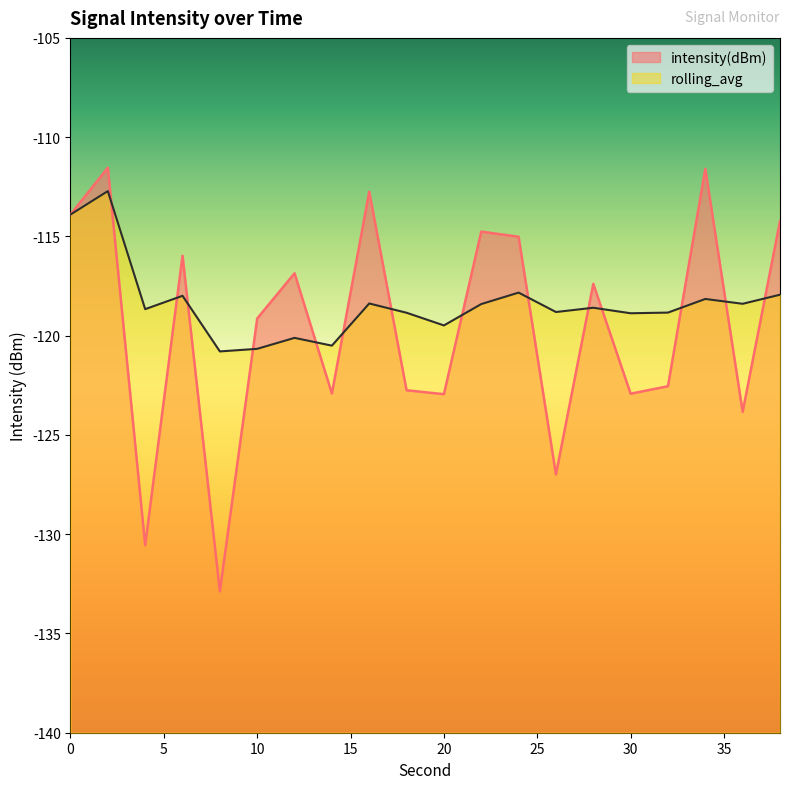

List the series in order of their peak value, highest first.

intensity(dBm), rolling_avg